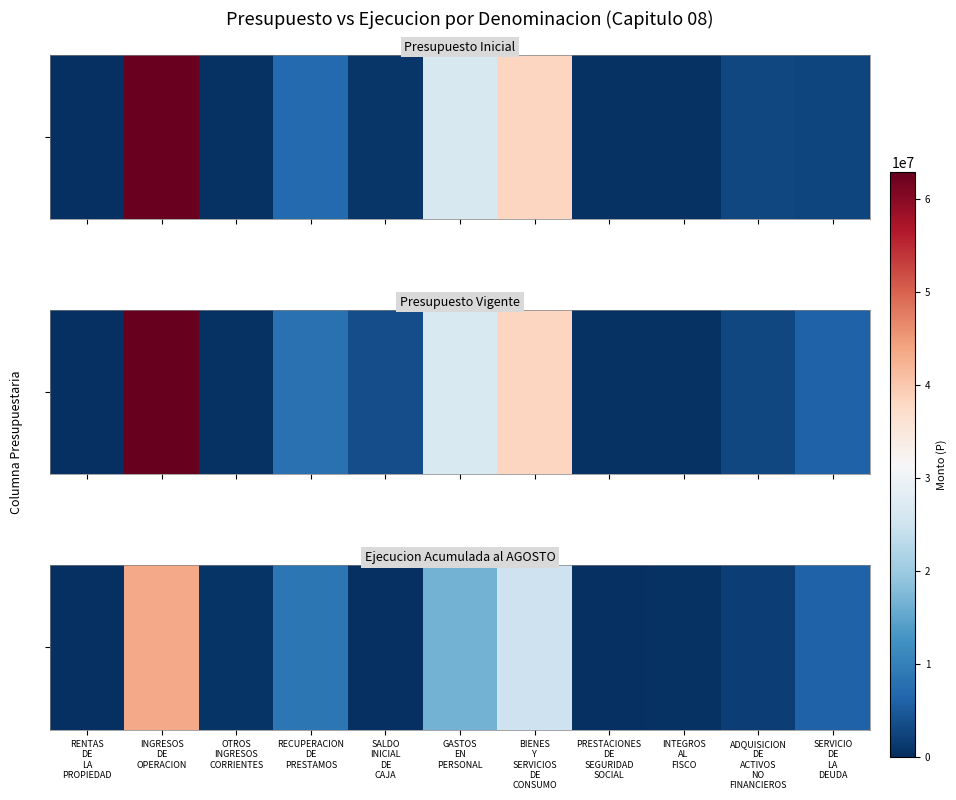

What is the average value?

9327316